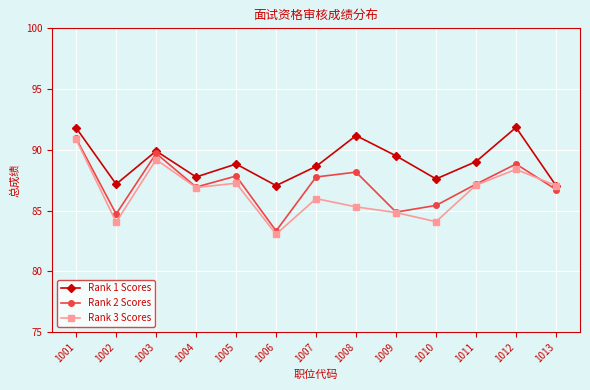

What is the highest value of the Rank 1 Scores series?

91.8